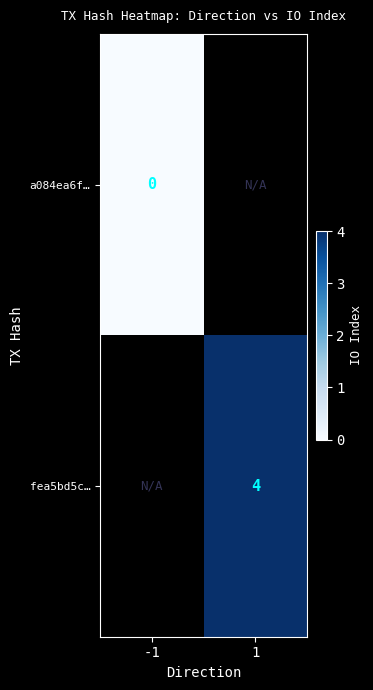

At which category does the chart reach its peak across all series?

1